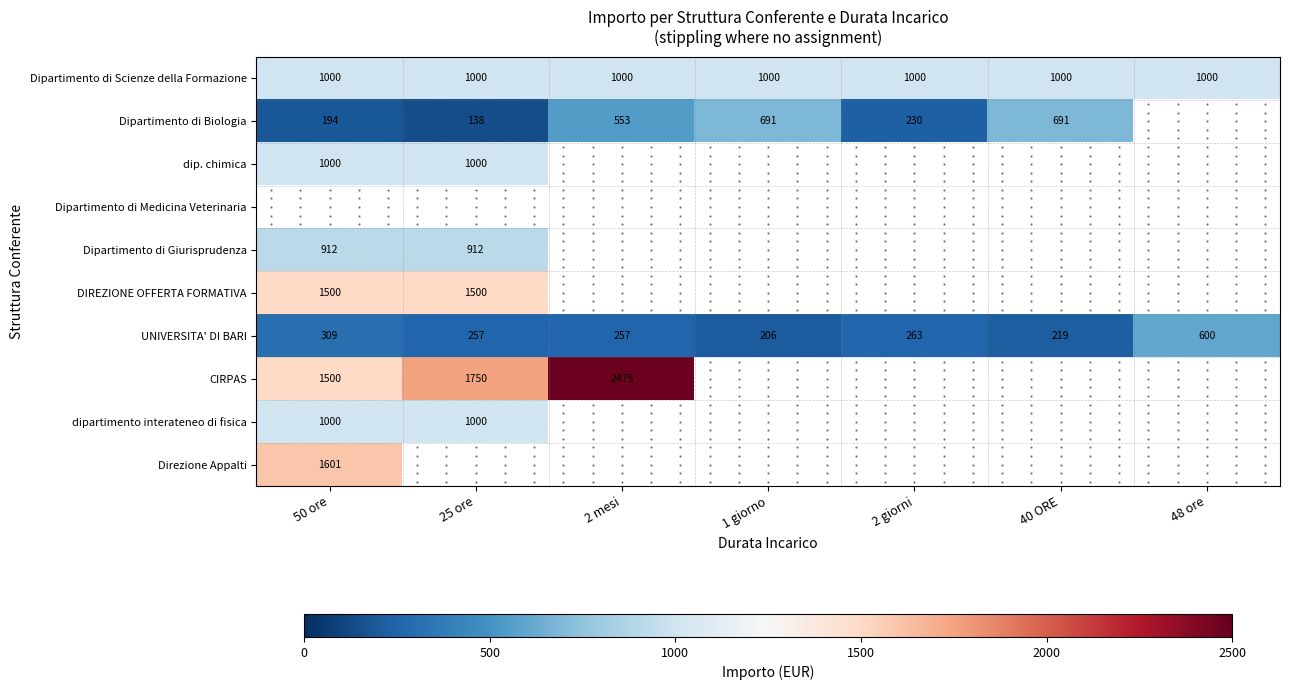

What is the sum of all Dipartimento di Scienze della Formazione values?

7000